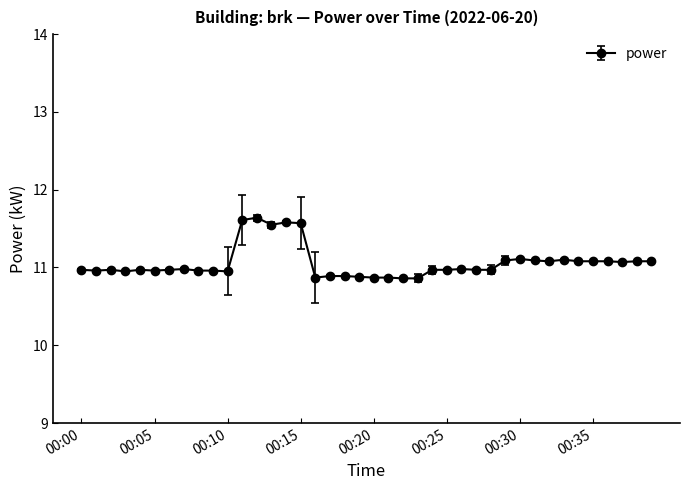

What is the smallest value displayed?

10.9